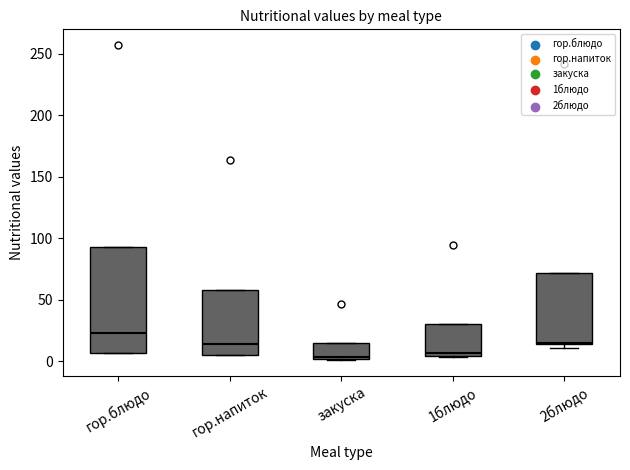

Reading left to right, read every box against the y-axis: the position of its median line, the range the box covers, and the ends of its whiskers. The values are not printed on the chart, so give them approximately, as read against the axis.

гор.блюдо: median 25, box 5 to 95, whiskers 5 to 95
гор.напиток: median 15, box 5 to 60, whiskers 5 to 60
закуска: median 5, box 0 to 15, whiskers 0 (just below the box's lower edge) to 15
1блюдо: median 5 (just above the box's lower edge), box 5 to 30, whiskers 5 to 30
2блюдо: median 15, box 15 to 70, whiskers 10 to 70